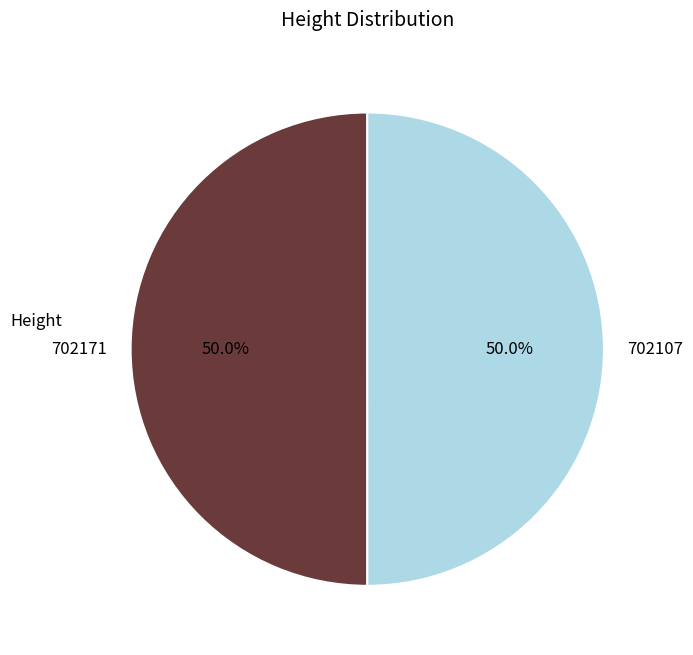

How much of the chart is everything except 702171?

50.0%